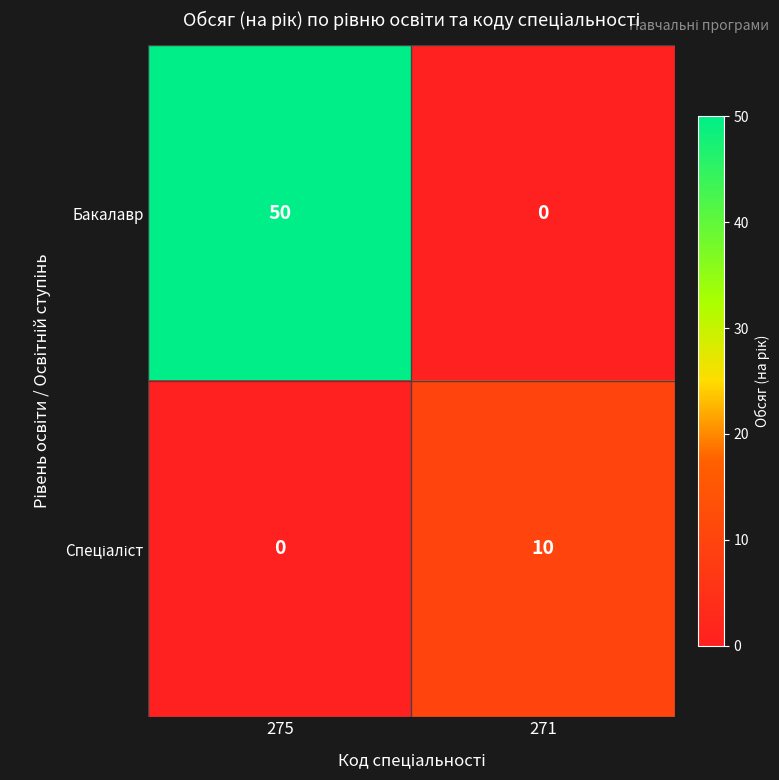

How many distinct data groups are displayed?

2